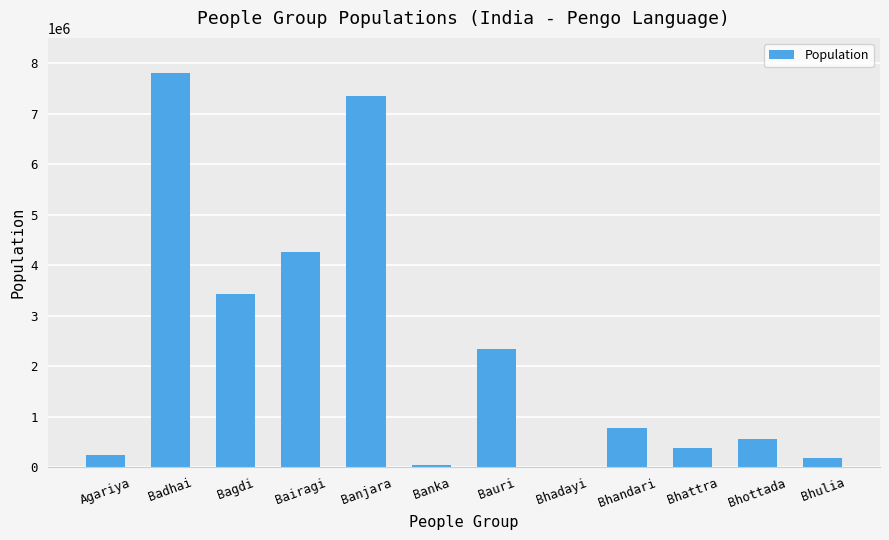

Is it true that the value at Bauri is 2343000?

True